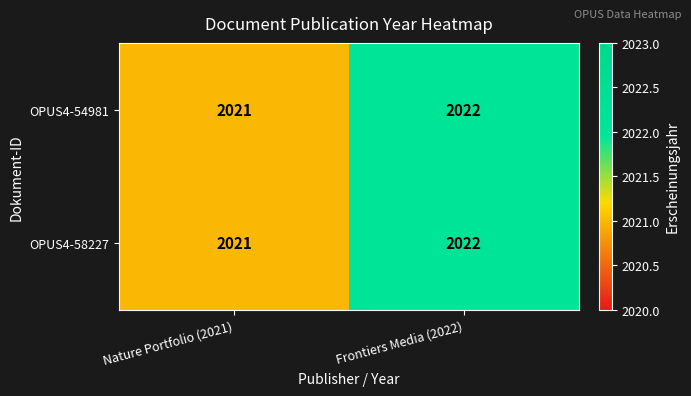

What is the sum of the OPUS4-58227 values at Nature Portfolio (2021) and Frontiers Media (2022)?

4043